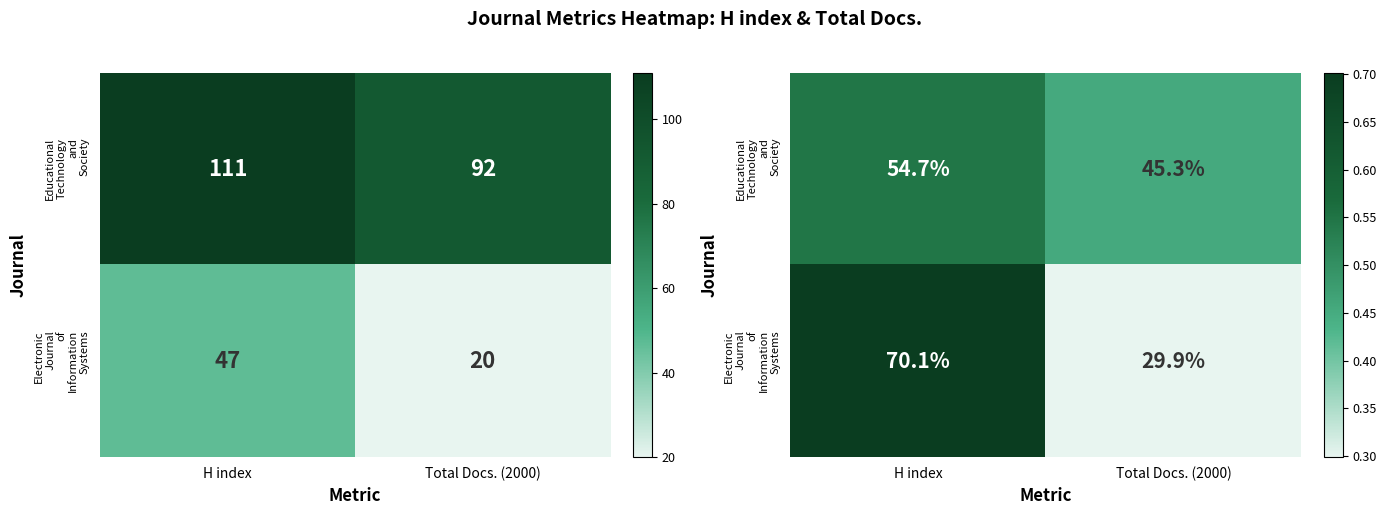

Which series changed the most between H index and Total Docs. (2000)?

Electronic Journal of Information Systems